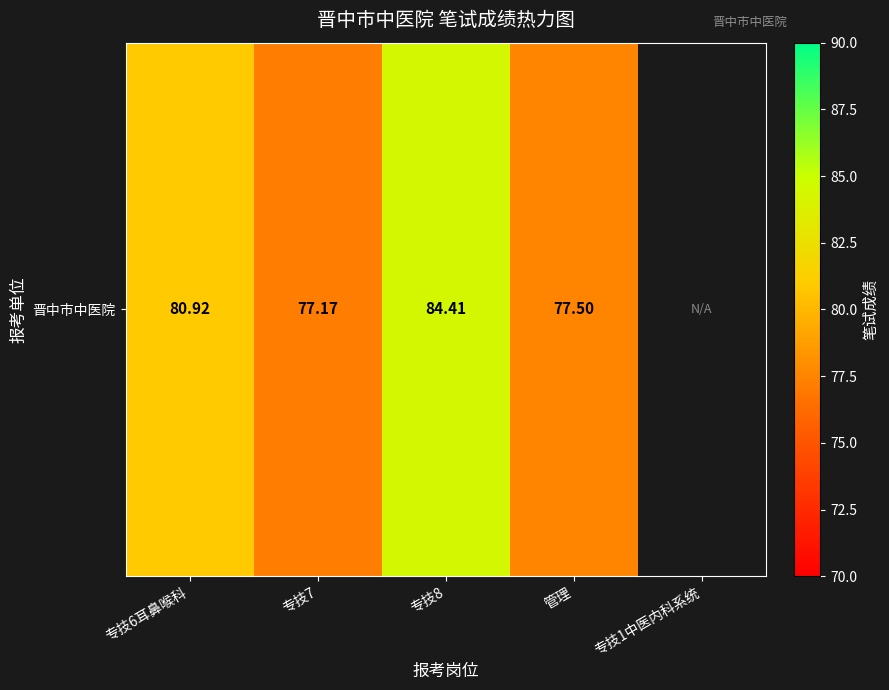

Which has a higher value, 管理 or 专技7?

管理